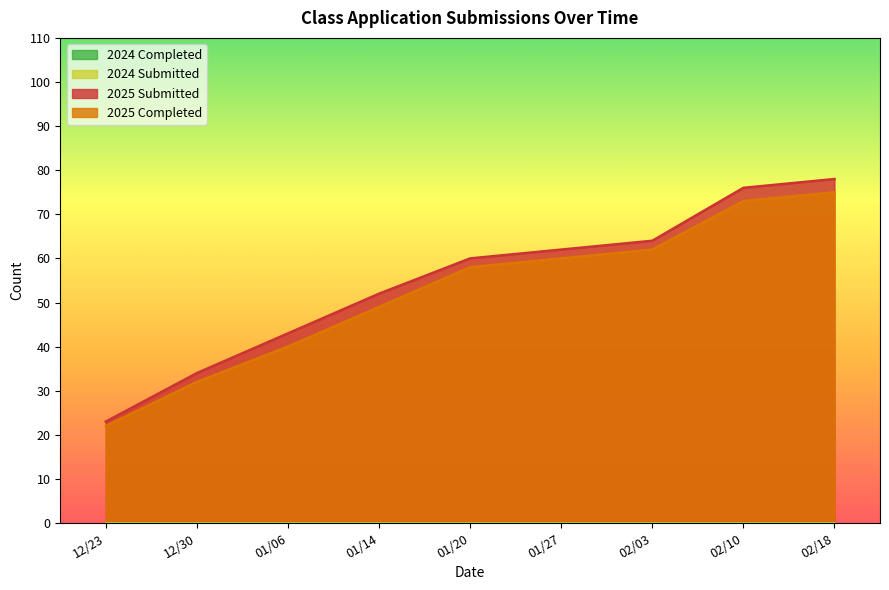

Which series has the widest spread of values?

2025 Submitted